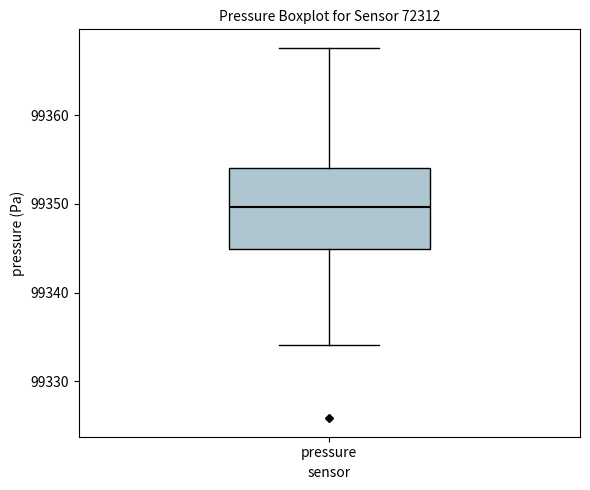

Transcribe this box plot: give where the median line is, the range the box spans, and where the two whiskers end, as read against the y-axis. The values are not printed on the chart, so give them approximately, as read against the axis.

median 99350, box 99345 to 99354, whiskers 99334 to 99368